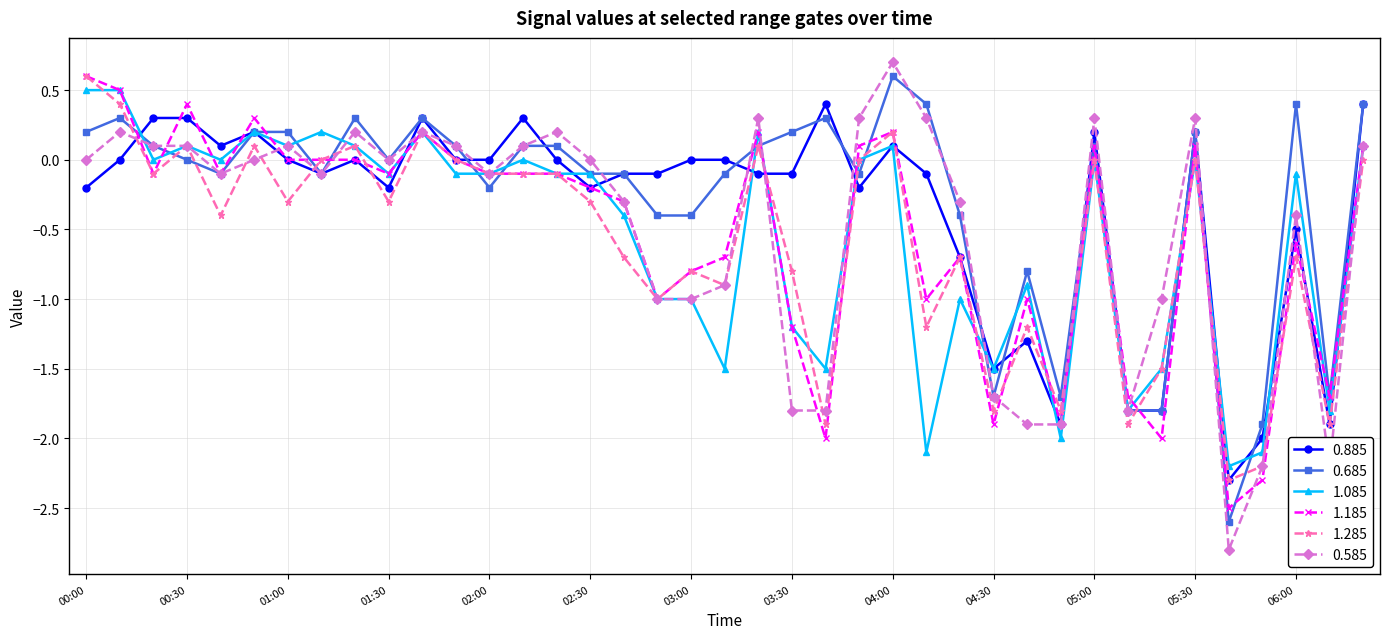

What is the smallest value displayed?

-2.8